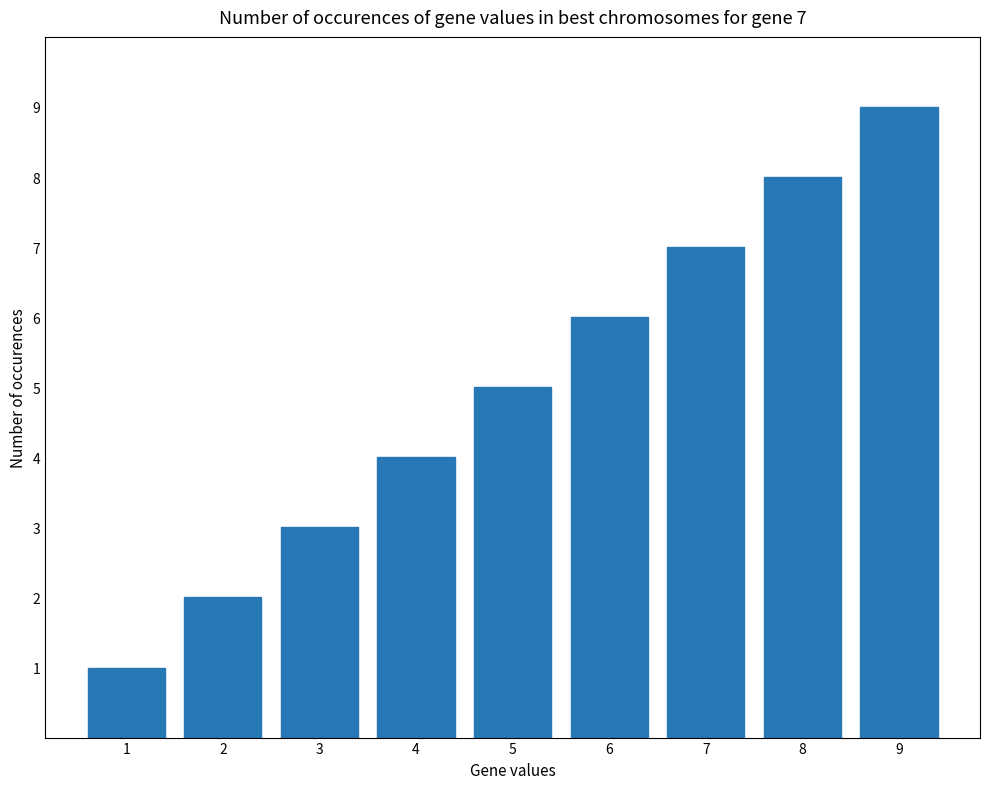

Which category has the highest value across all series?

9